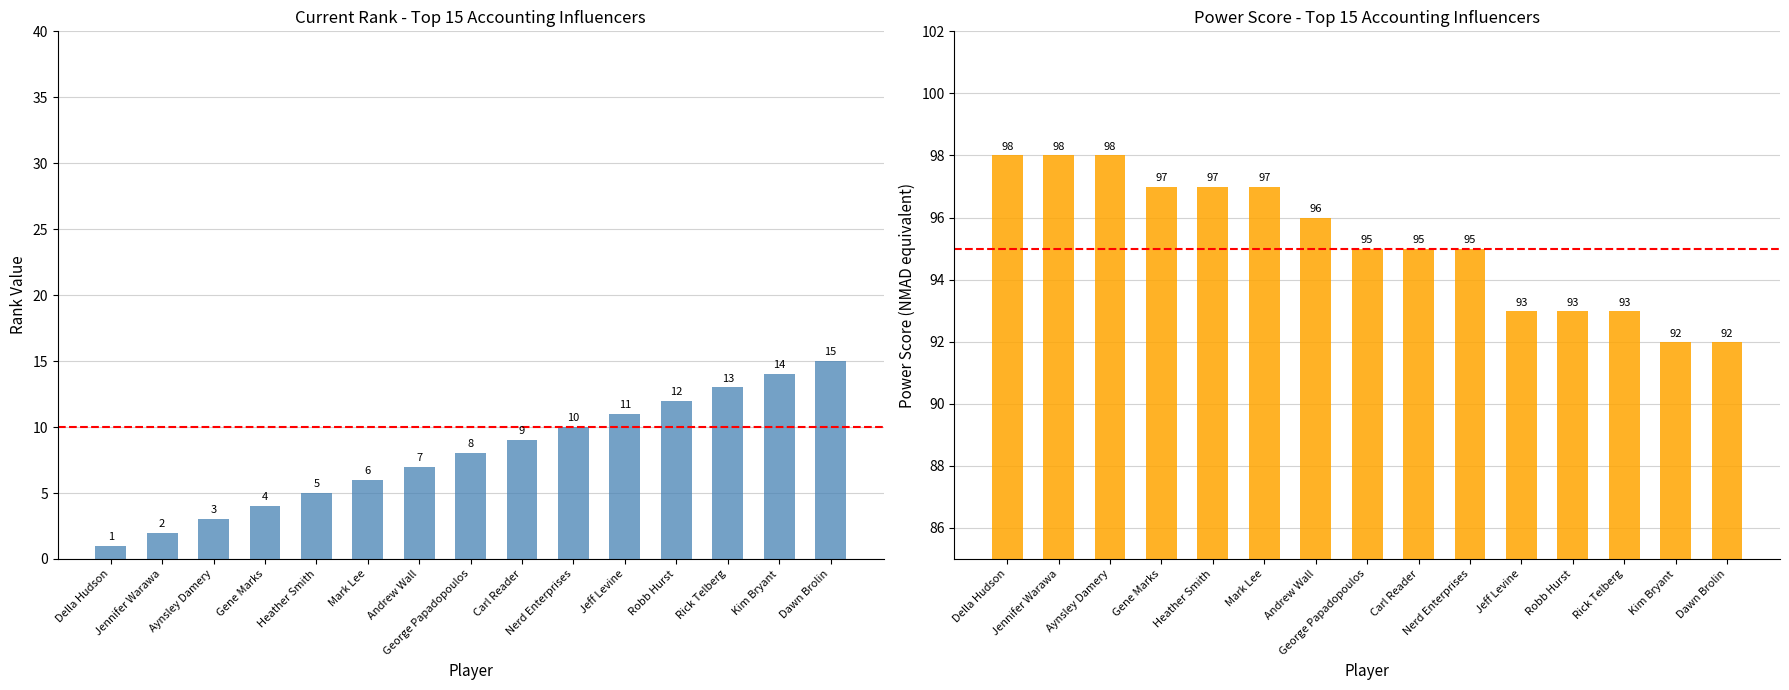

What is the average value of the rank series?

8